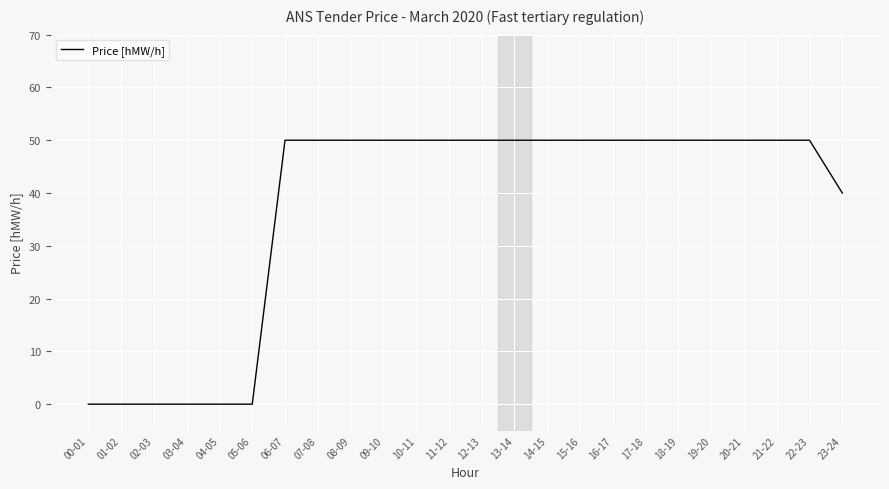

What position from the left is 05-06?

6